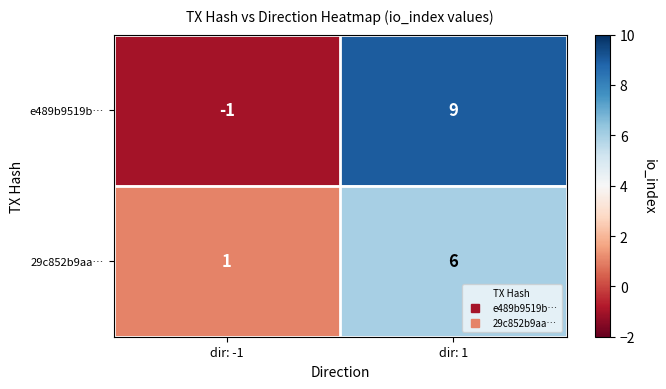

Which series has the largest range (max minus min)?

e489b9519b…